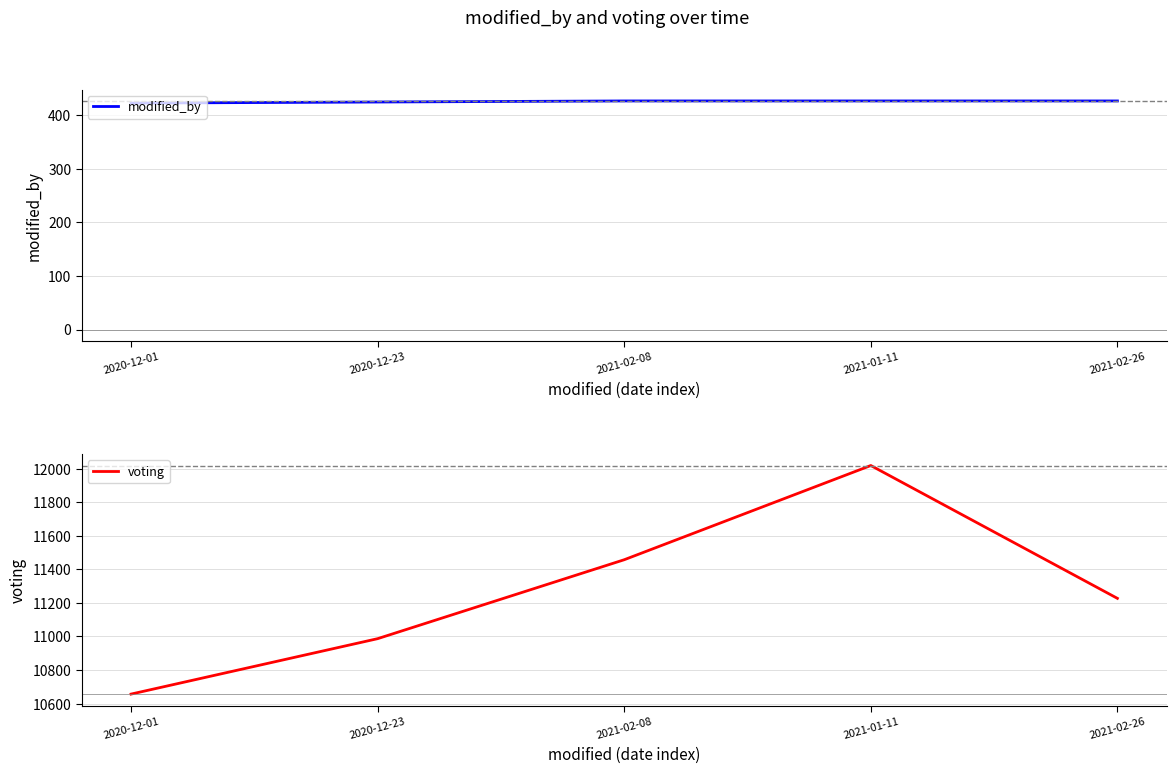

What is the value of the modified_by point at the 1st from the left?

423